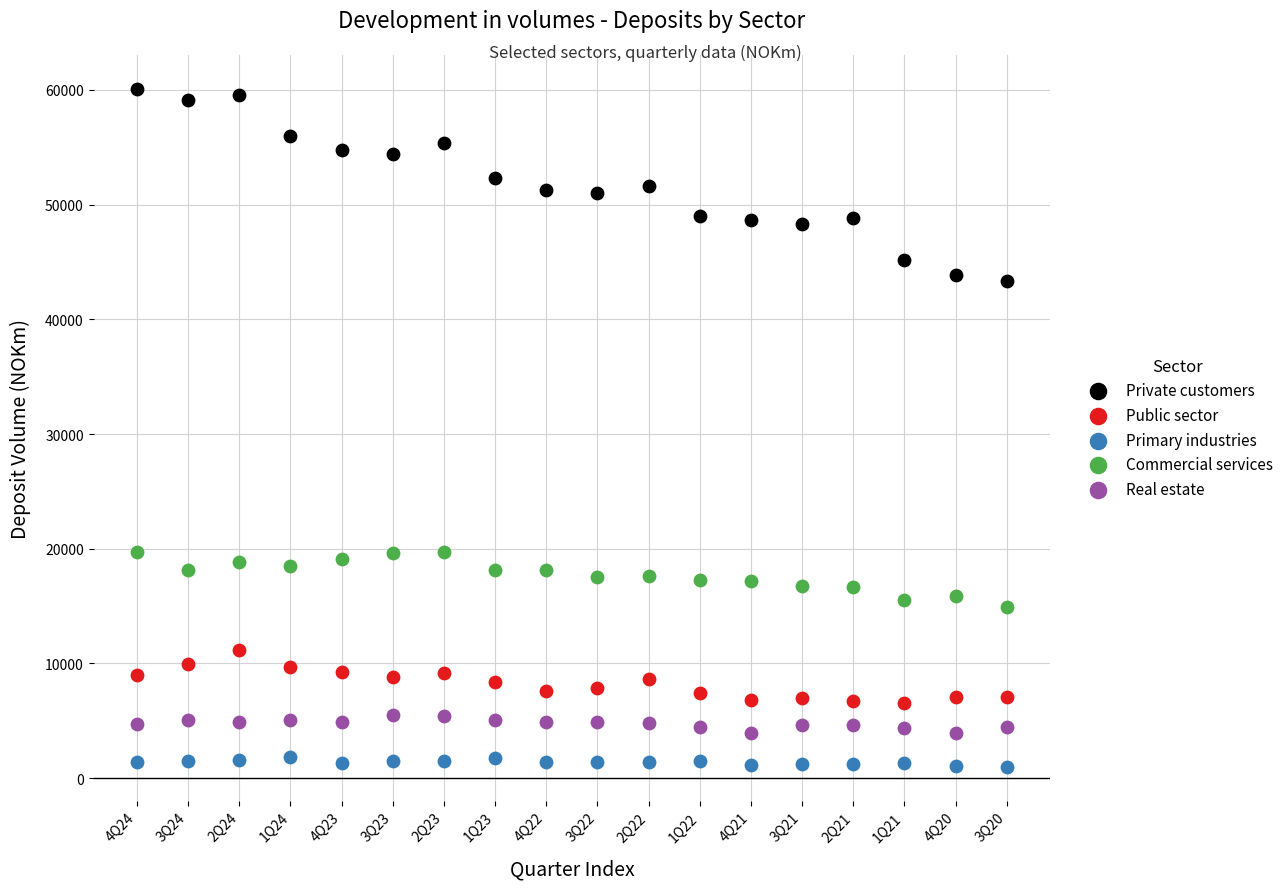

Which series contains the highest Y value?

Private customers